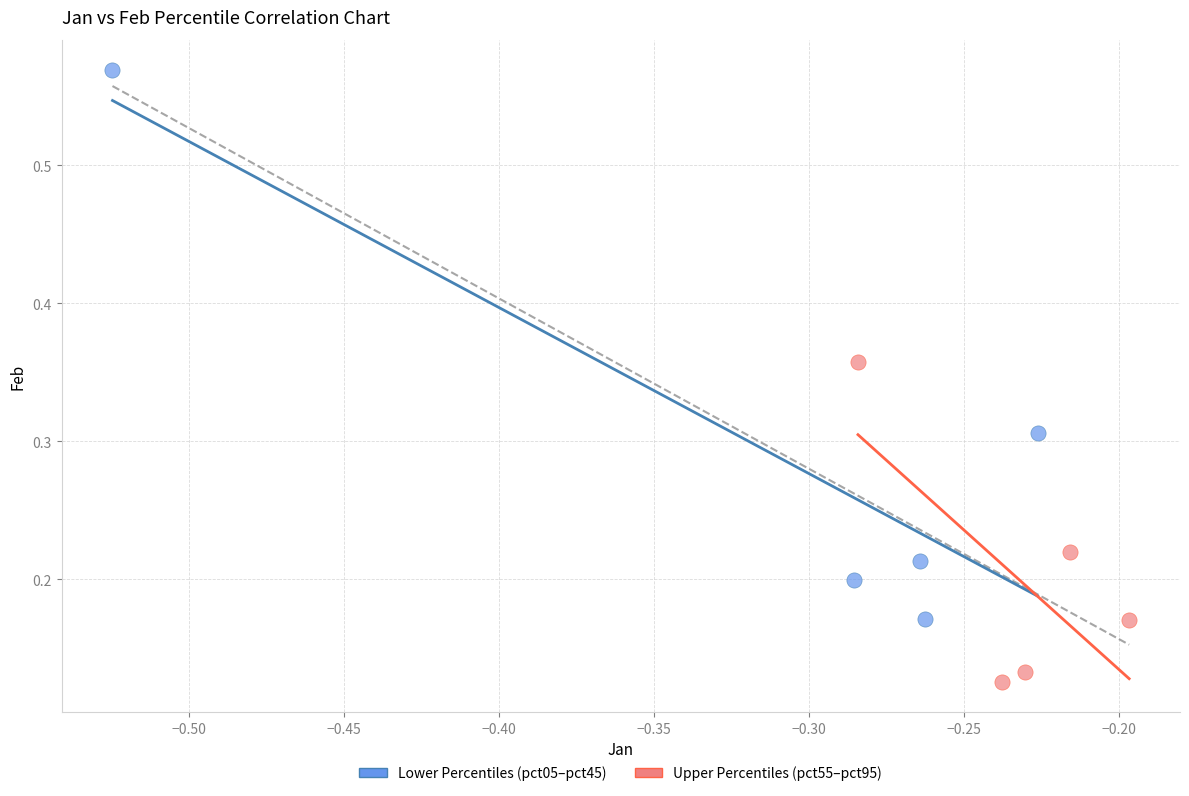

Which series reaches the minimum Y coordinate?

Upper Percentiles (pct55–pct95)